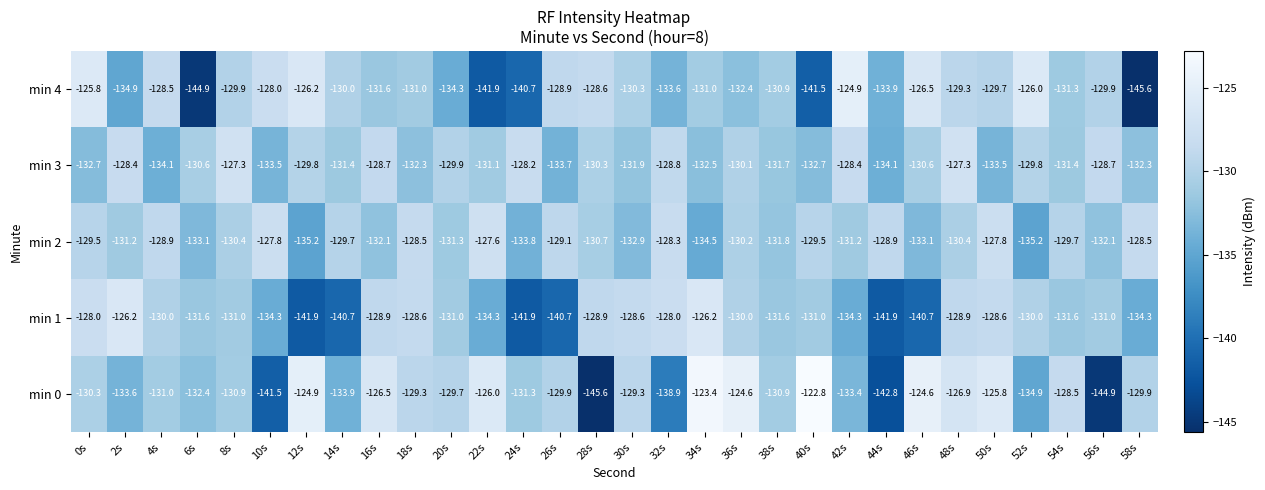

What is the difference between the highest and lowest values at 34s?

11.1